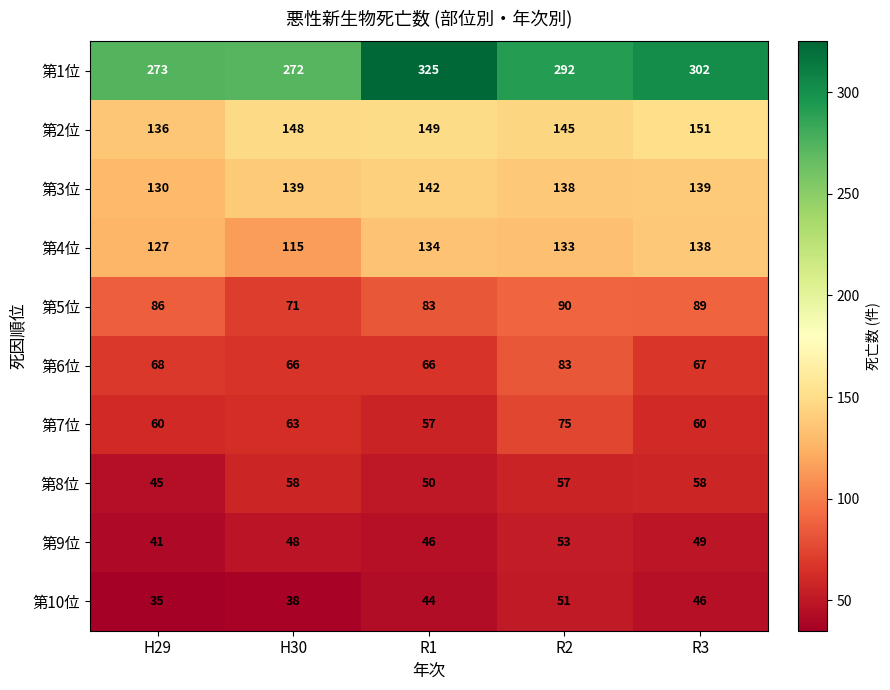

At which category is the sum across all series the highest?

R2